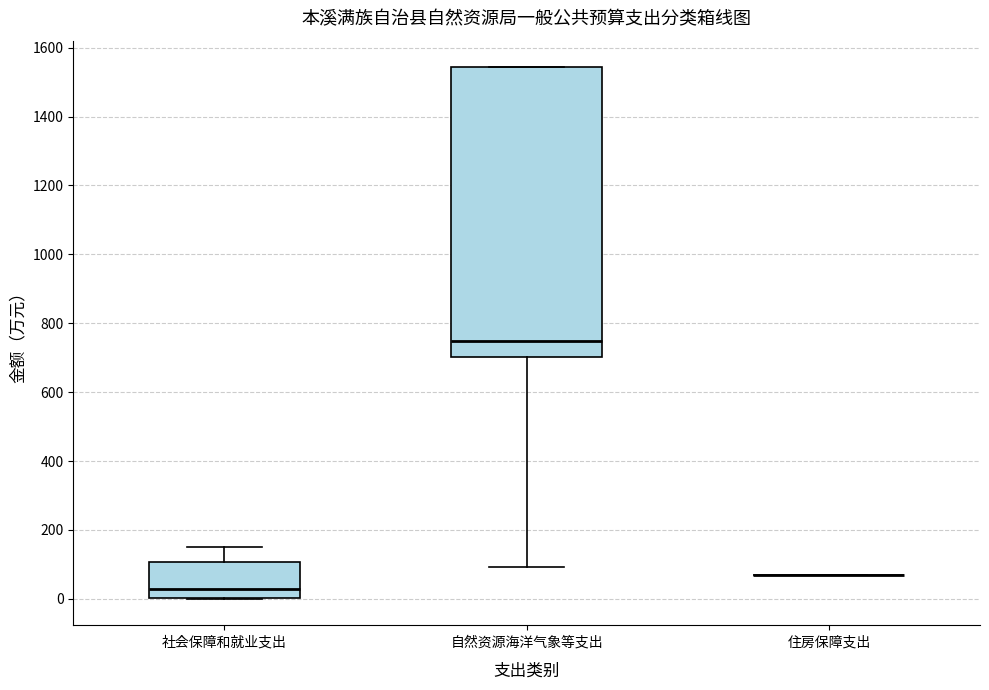

Where does the median line of the box for 自然资源海洋气象等支出 sit on the y-axis? The values are not printed on the chart, so give them approximately, as read against the axis.

740